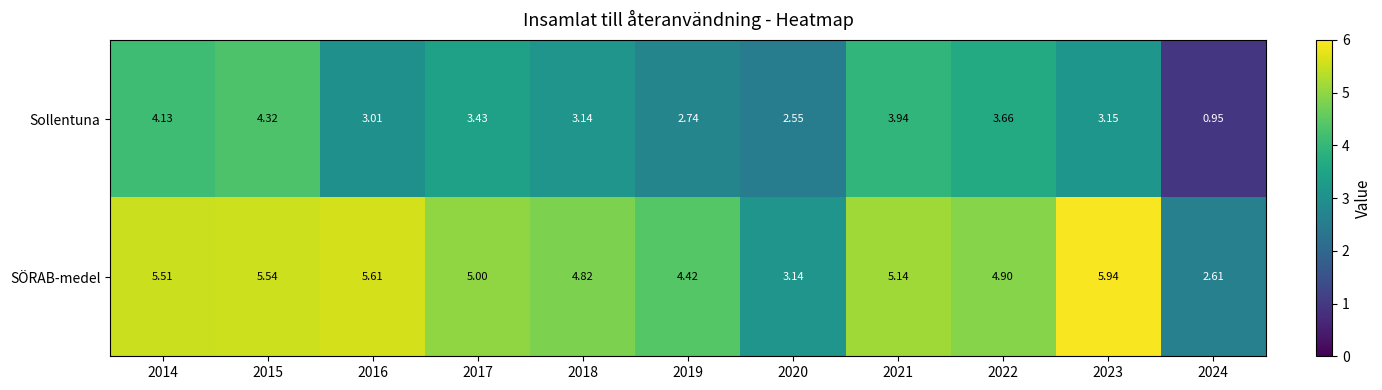

Between 2014 and 2017, which series saw the biggest shift?

Sollentuna